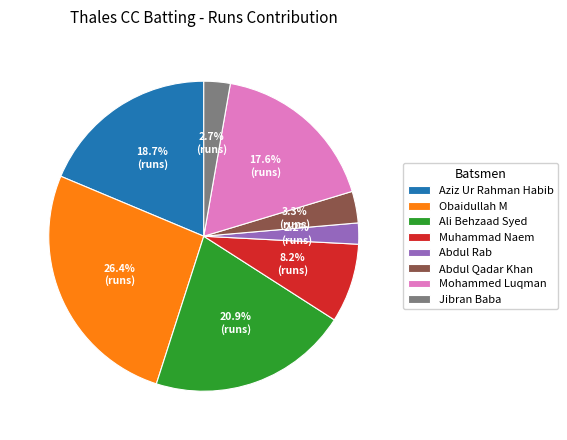

Which category has the smallest portion of the pie?

Abdul Rab